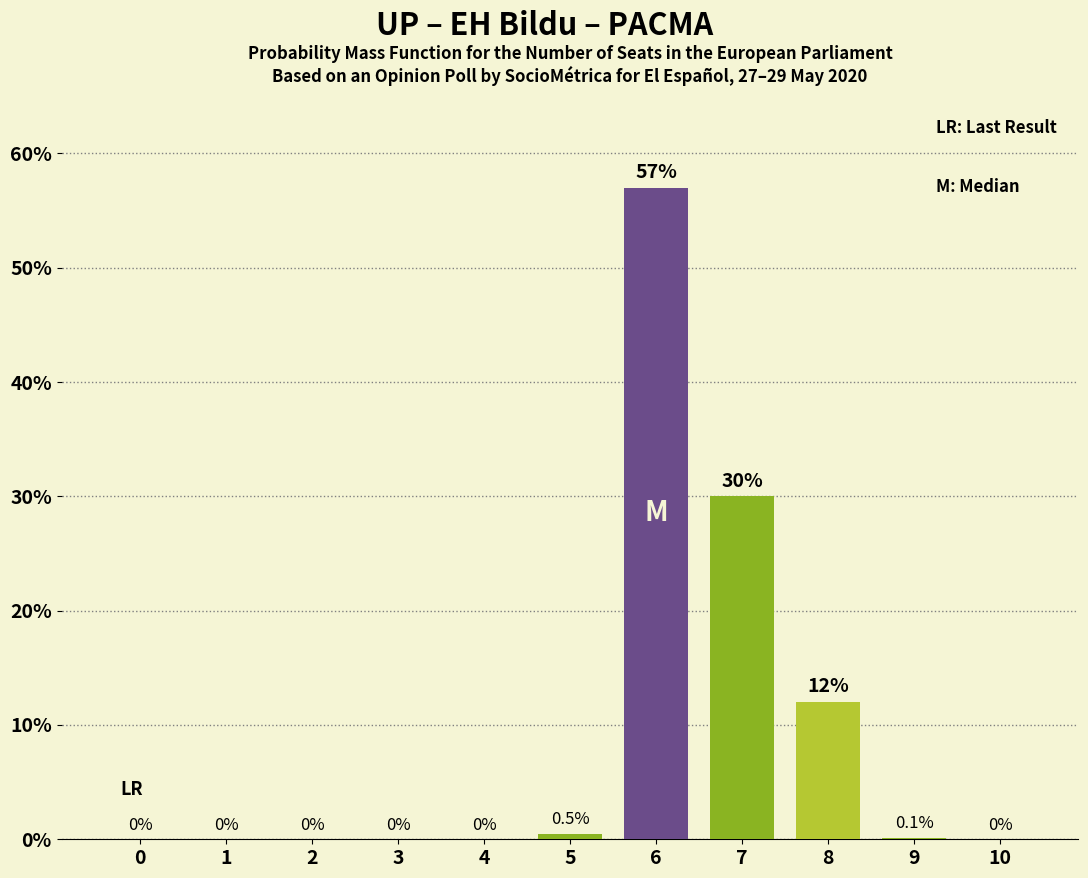

What is the change in value from 0 to 6?

+57.0